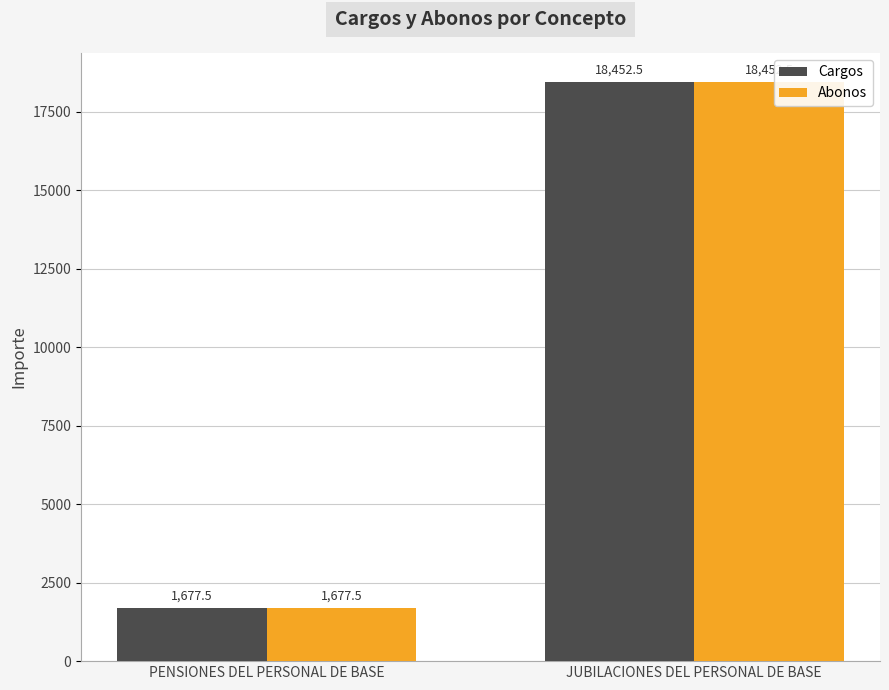

What are all the series names shown in the legend?

Cargos, Abonos